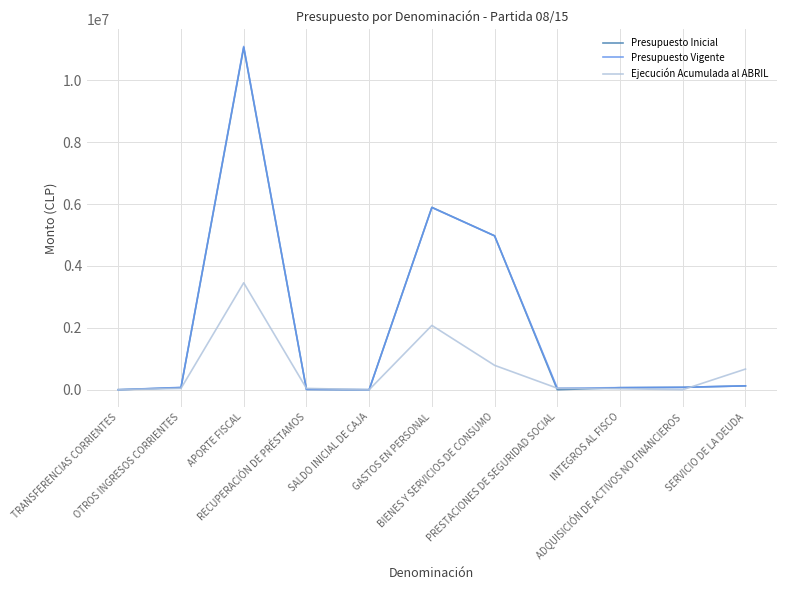

What is the highest value of the Presupuesto Vigente series?

11091948